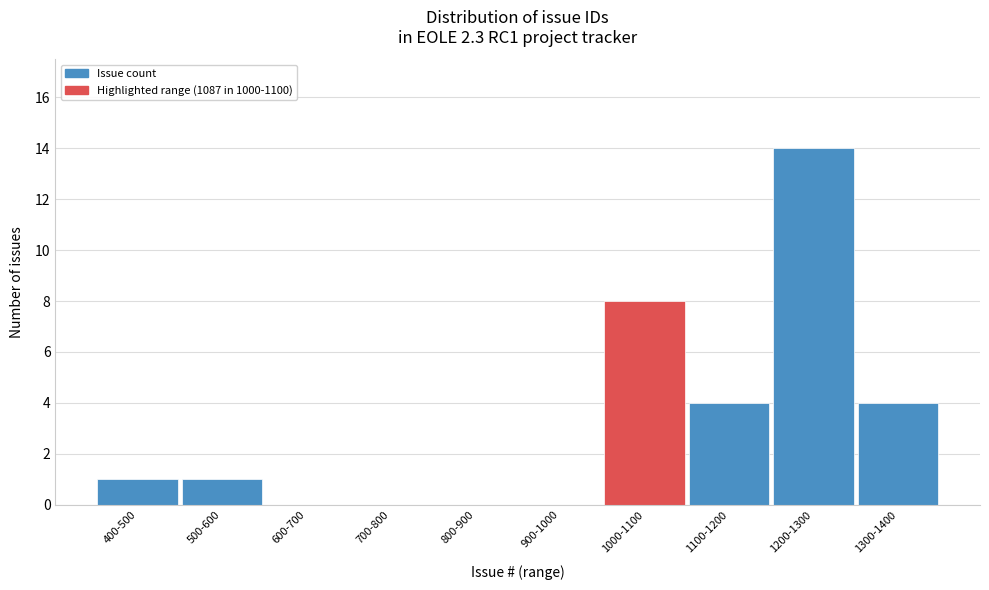

Reading left to right, list all the values displayed in this chart.

400-500=1	500-600=1	600-700=0	700-800=0	800-900=0	900-1000=0	1000-1100=8	1100-1200=4	1200-1300=14	1300-1400=4